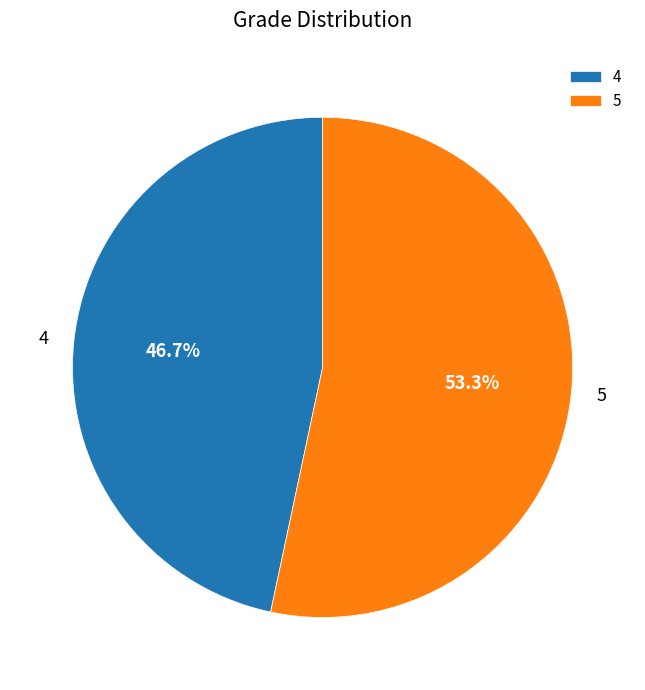

True or false: 5 accounts for 67% of the total.

False